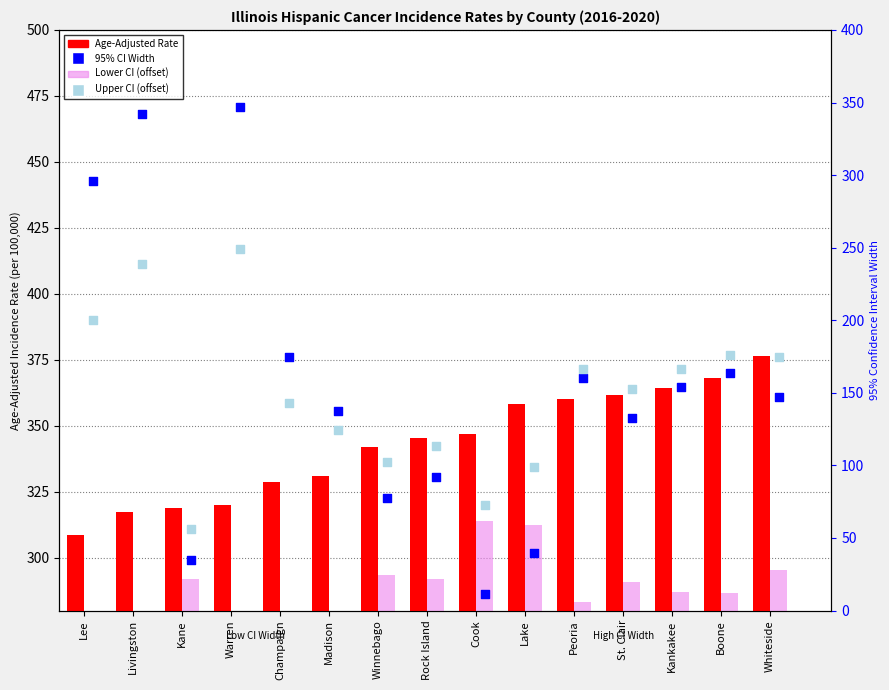

Which series has the largest total across all categories?

Age-Adjusted Rate